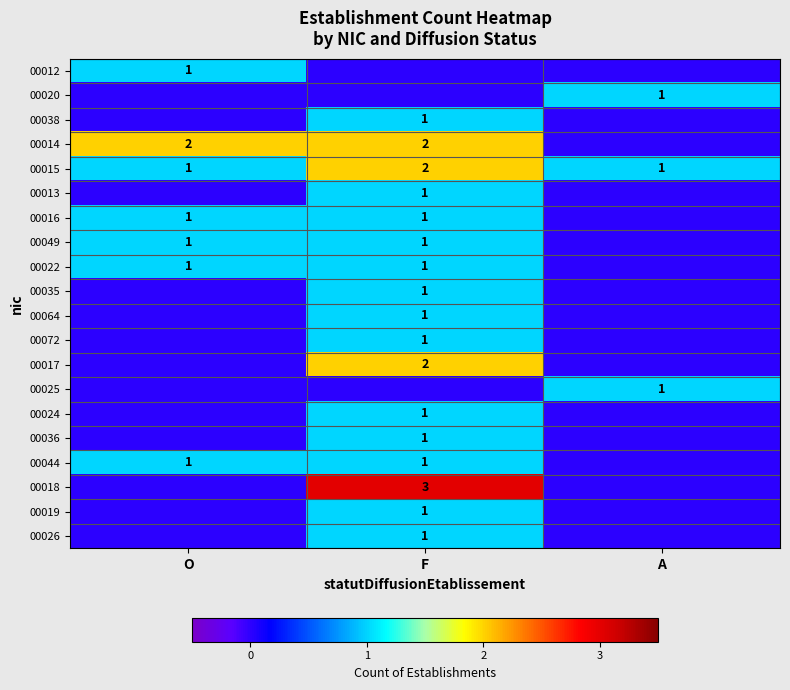

Count the number of categories in the chart.

3